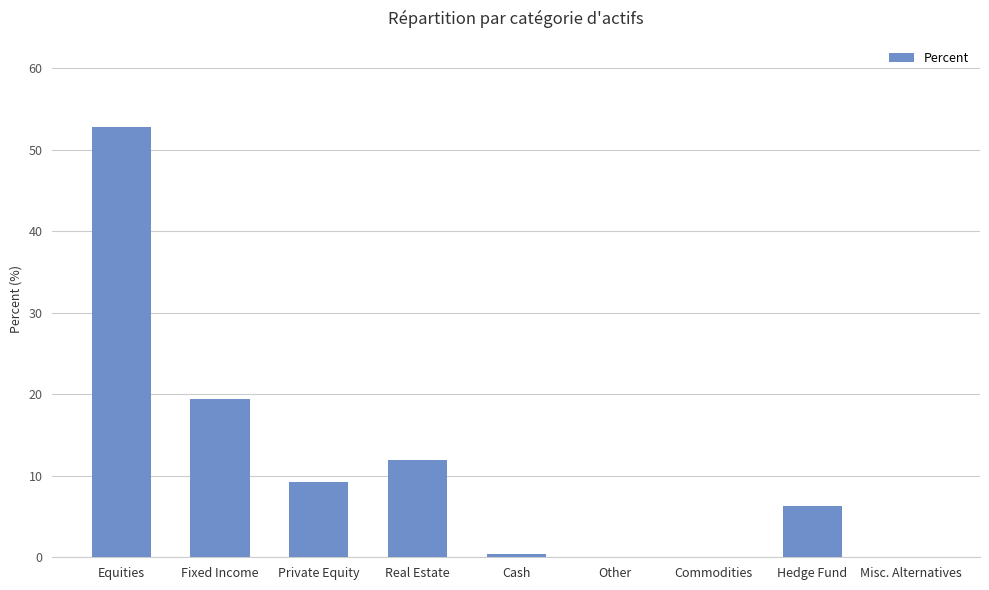

The value at Commodities is 0.0. True or false?

True